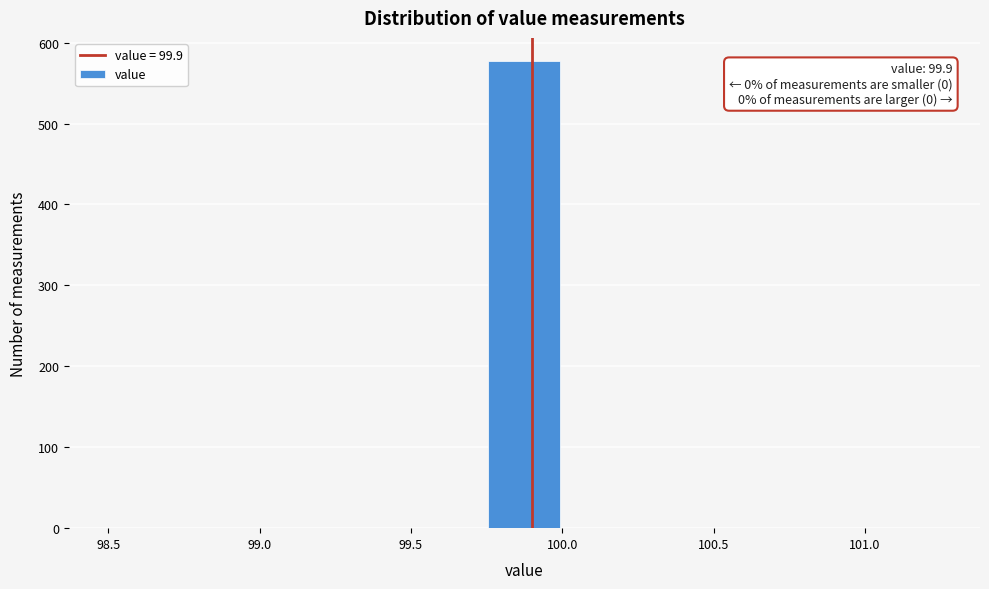

Over which range of the x-axis is the bar tallest?

99.75 to 100.00